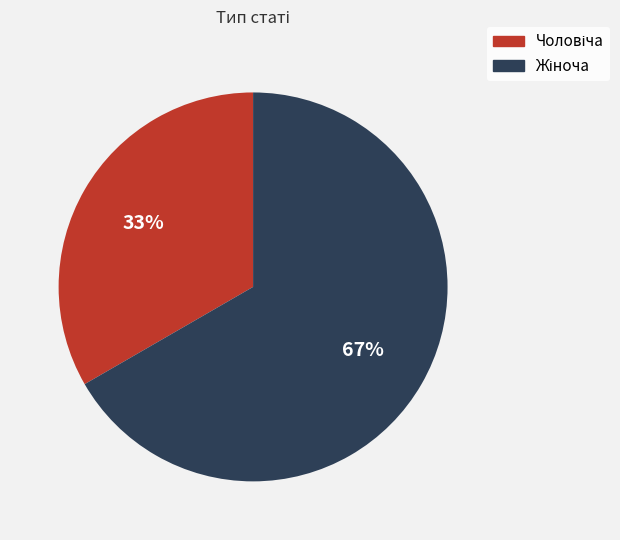

Is there a majority slice in this chart?

Yes